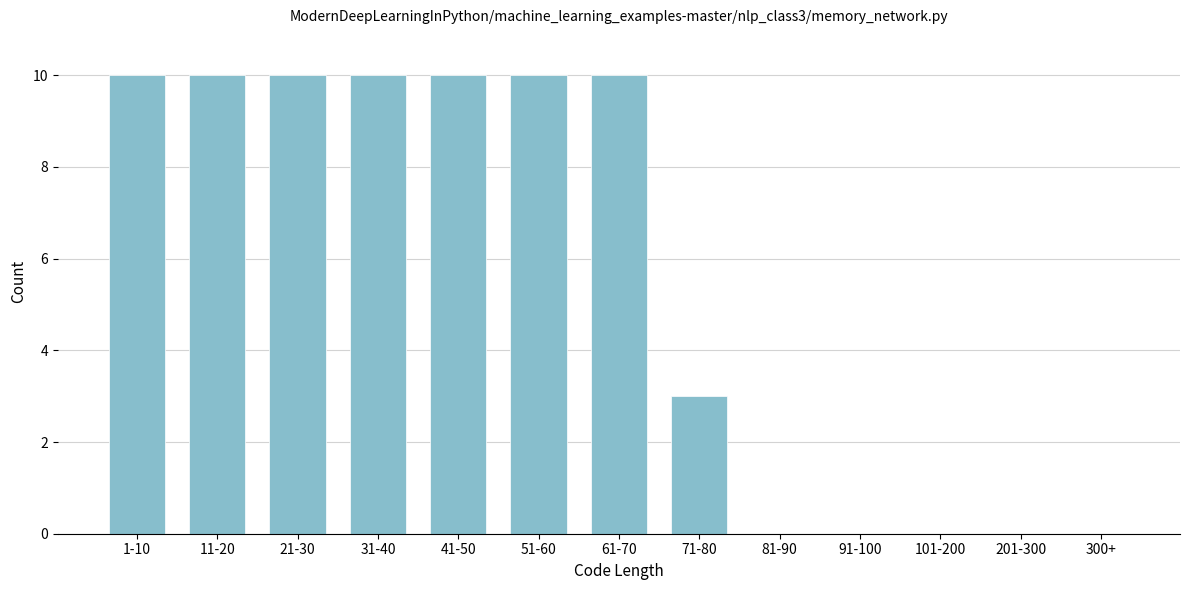

Reading left to right, extract all data points from this chart.

1-10=10	11-20=10	21-30=10	31-40=10	41-50=10	51-60=10	61-70=10	71-80=3	81-90=0	91-100=0	101-200=0	201-300=0	300+=0